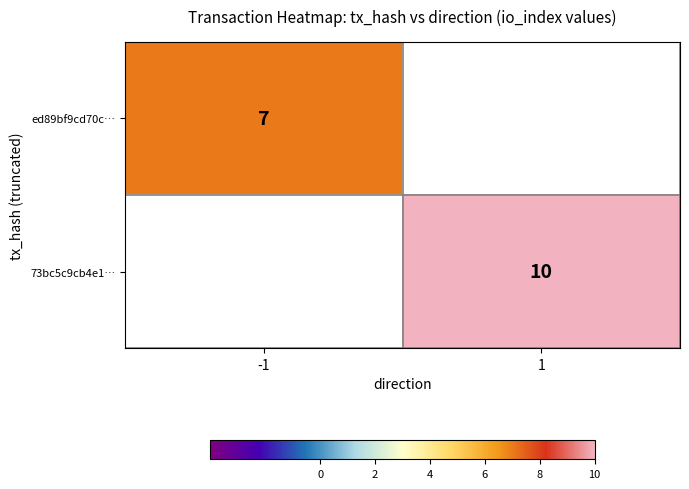

How many series are shown in this chart?

2